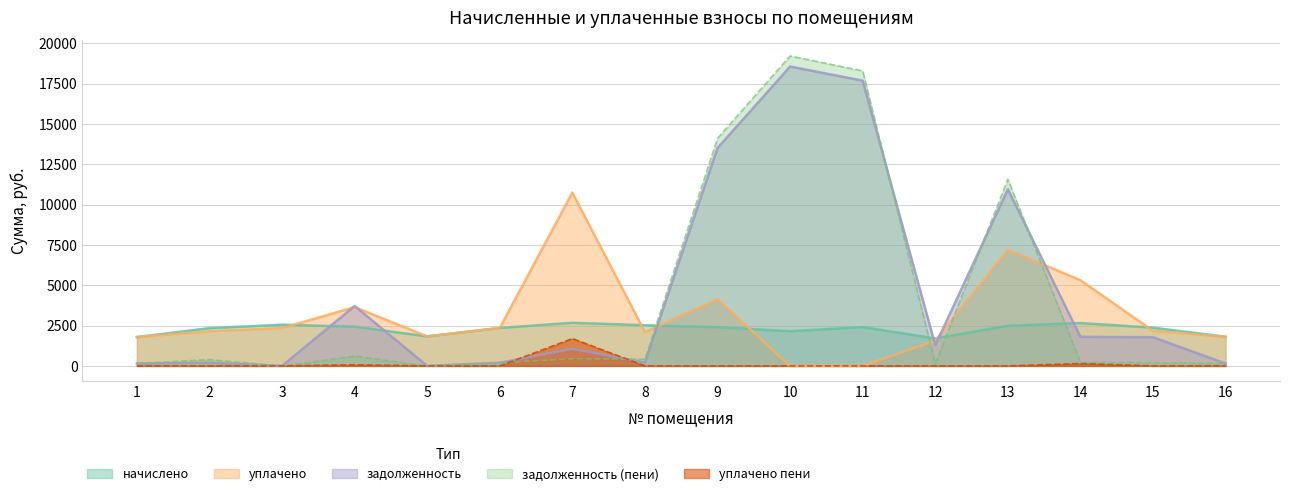

Reading left to right, extract all data points from this chart.

задолженность: 149.0	195.0	0.5	3713.5	0.0	196.0	1060.7	209.9	13504.4	18554.1	17681.4	1278.6	10950.3	1800.8	1777.6	150.5
начислено: 1788.0	2340.4	2554.2	2429.5	1829.5	2352.2	2673.0	2518.6	2399.8	2150.0	2405.8	1704.8	2487.0	2655.2	2370.1	1805.8
уплачено: 1788.0	2145.3	2340.4	3644.3	1829.5	2352.2	10742.2	2098.6	4132.9	0.0	0.0	1562.8	7207.2	5310.0	2172.6	1805.8
задолженность (пени): 149.0	390.1	0.5	607.4	0.0	196.0	445.5	419.8	14104.3	19210.4	18282.9	142.1	11568.0	221.3	197.5	150.5
уплачено пени: 0.0	0.0	0.0	69.2	0.0	0.0	1695.0	0.0	0.0	0.0	0.0	0.0	0.0	150.1	0.0	0.0